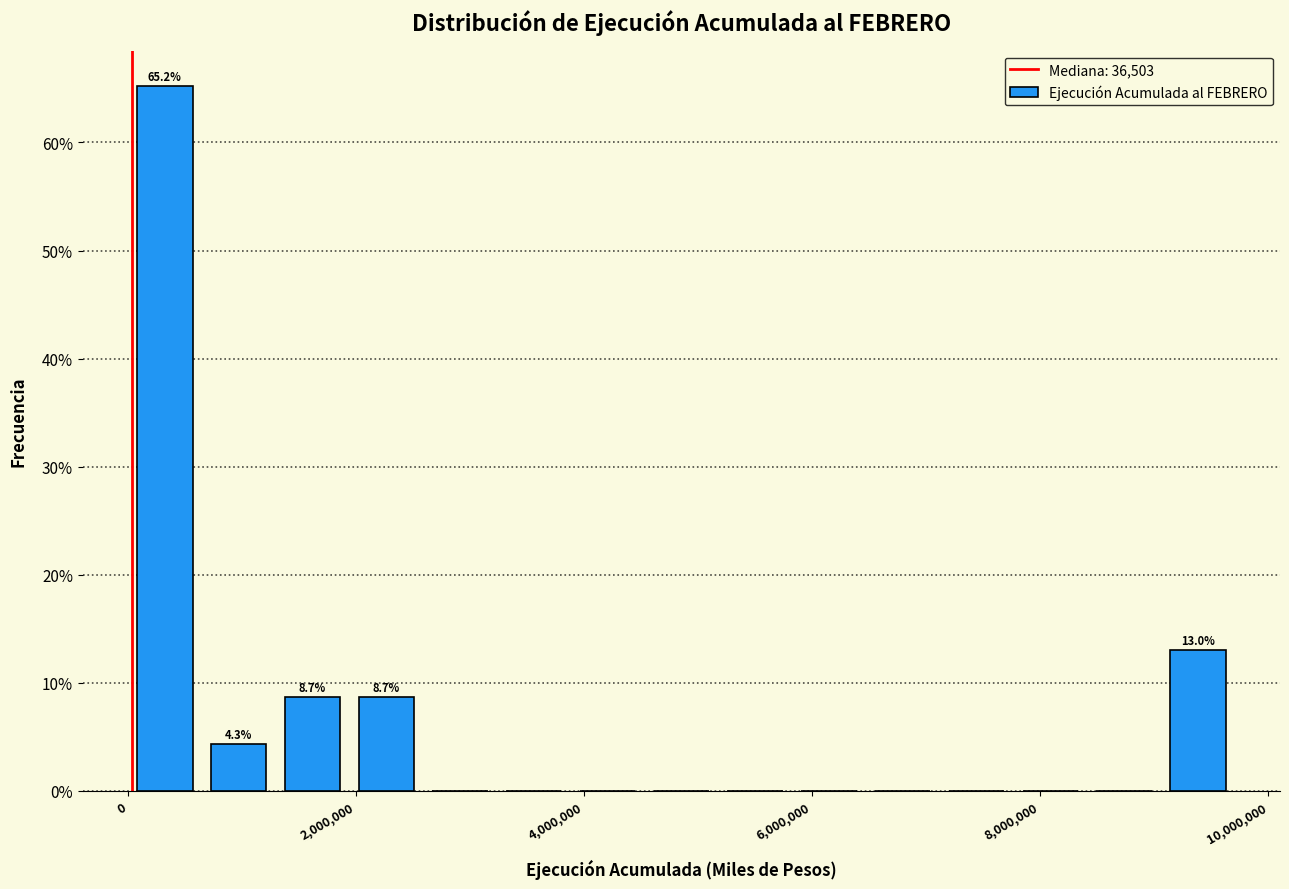

Around what value on the x-axis is the tallest bar? Give the approximate position of its centre, as read against the axis.

400000